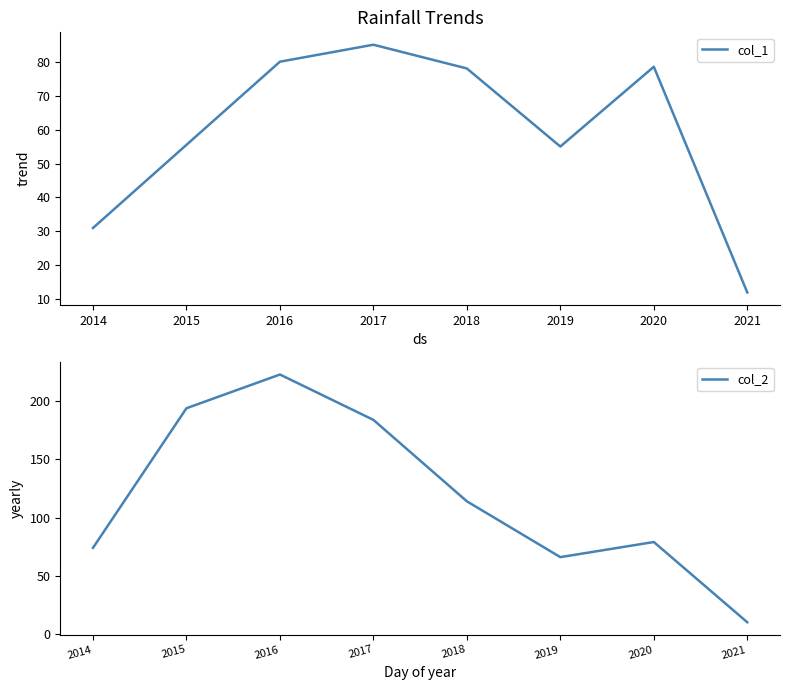

How many categories are shown in the chart?

8